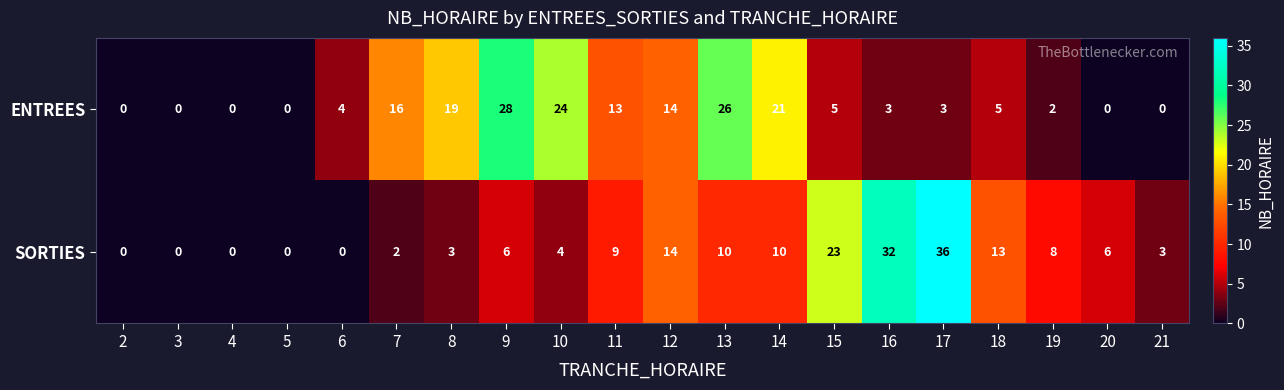

Where is ENTREES nearest to the value 14?

12